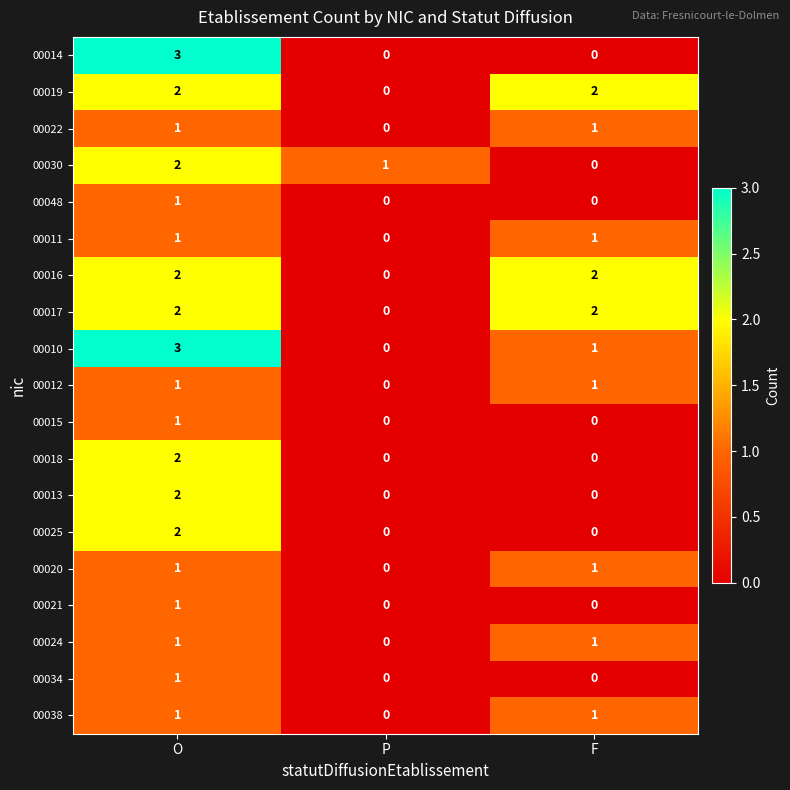

What is the total value across all series at F?

13